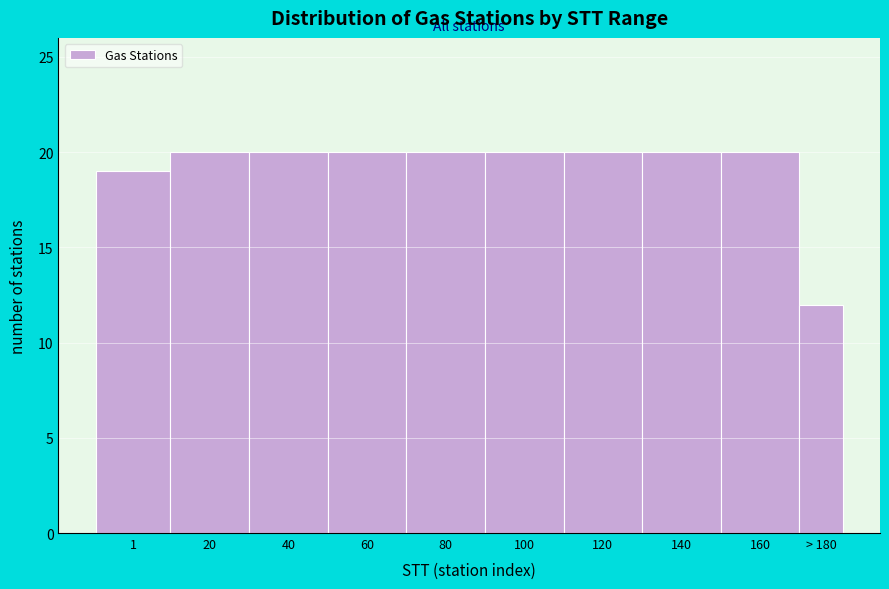

Reading left to right, extract all data points from this chart.

1=19	20=20	40=20	60=20	80=20	100=20	120=20	140=20	160=20	> 180=12